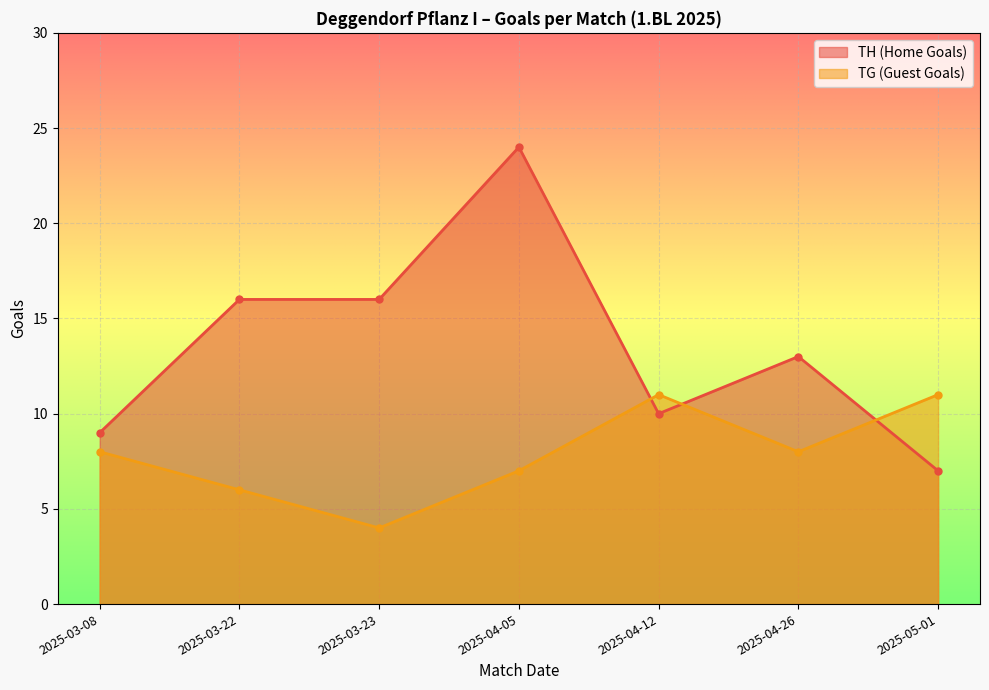

At which category does TG (Guest Goals) reach its first local peak?

2025-04-12